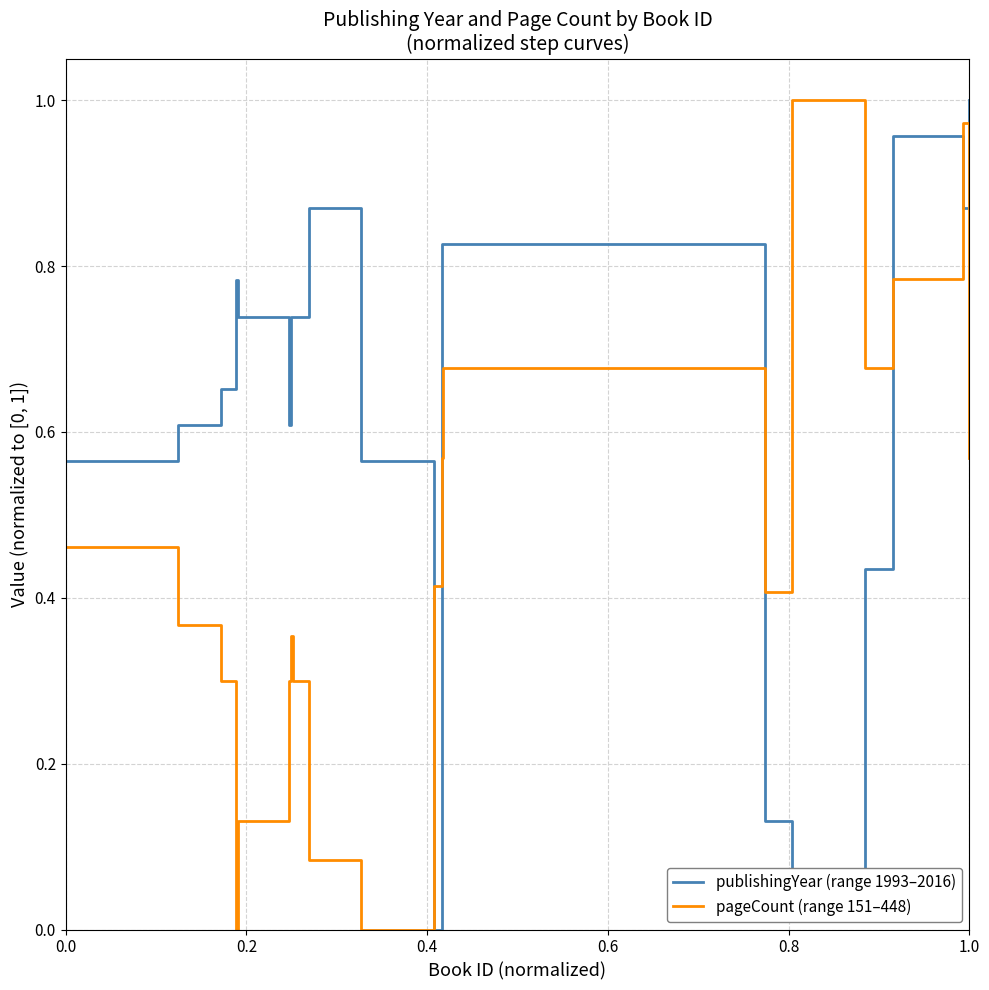

How many times do publishingYear (range 1993–2016) and pageCount (range 151–448) cross each other?

6